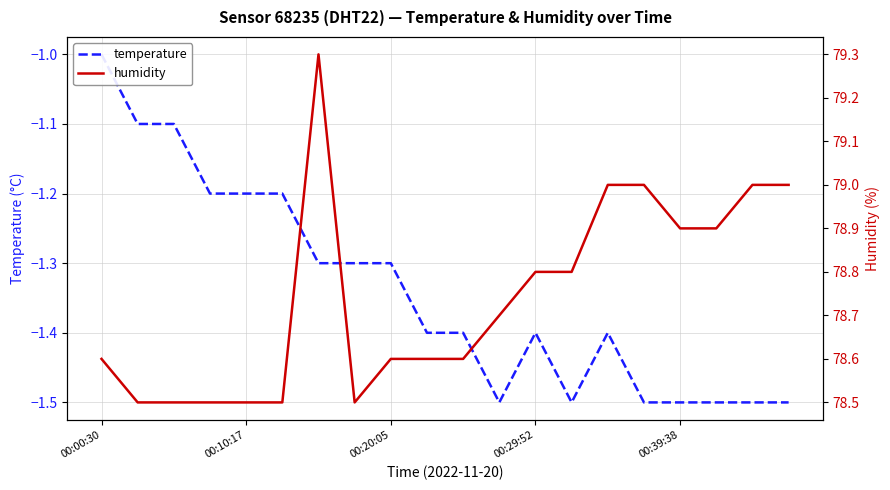

Is the value of temperature at 00:29:52 greater than the value of humidity at 00:39:38?

No